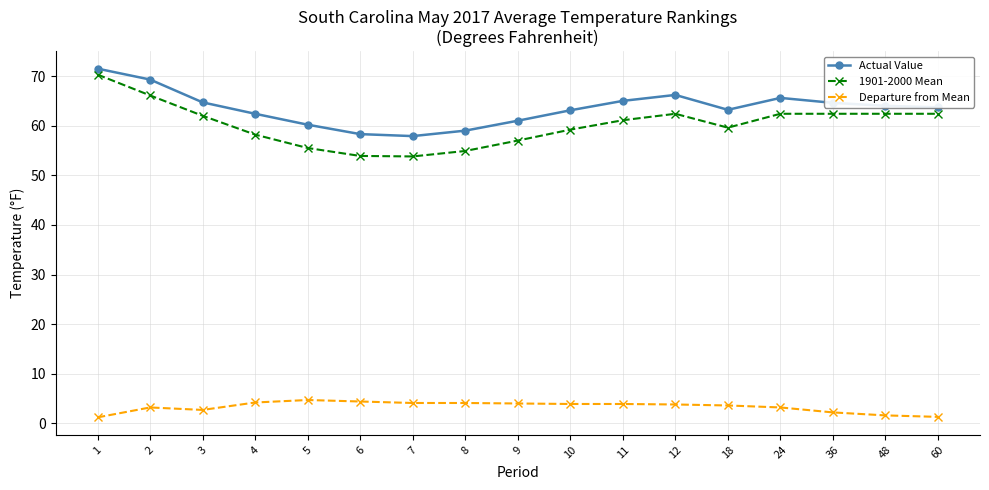

Which series has the largest range (max minus min)?

1901-2000 Mean